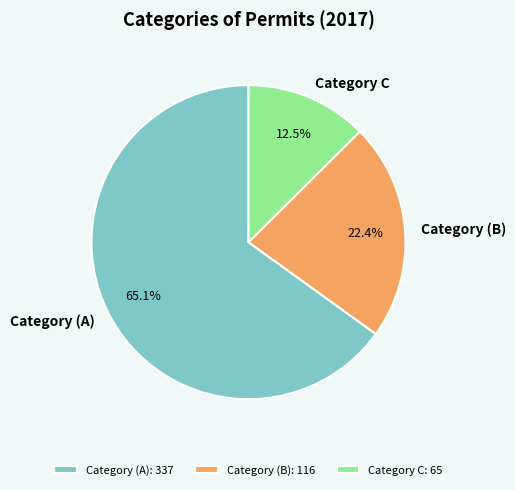

To the nearest percent, what is the difference between the largest and smallest slice percentages?

53%